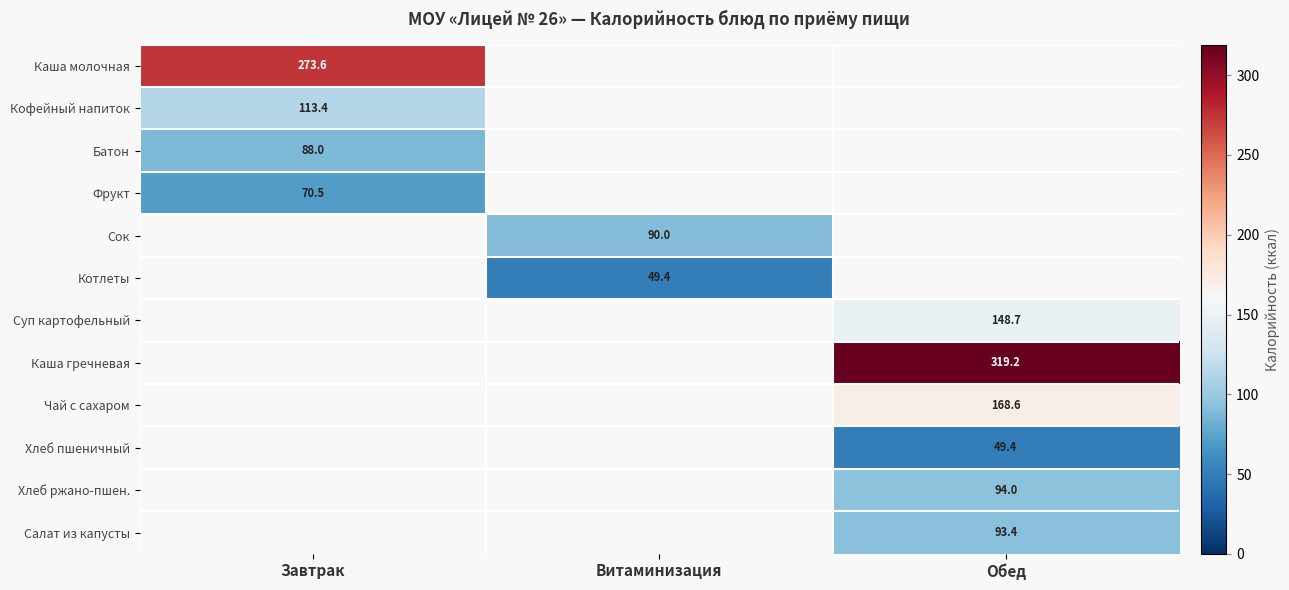

The value of Кофейный напиток at Завтрак is 113.4. True or false?

True